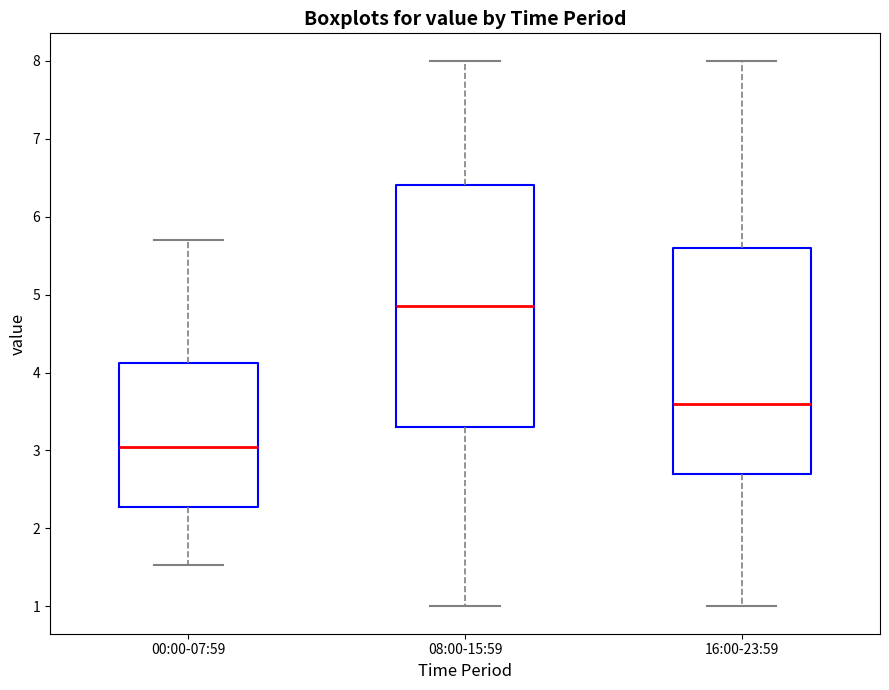

Which box is the tallest, from its lower edge to its upper edge?

08:00-15:59